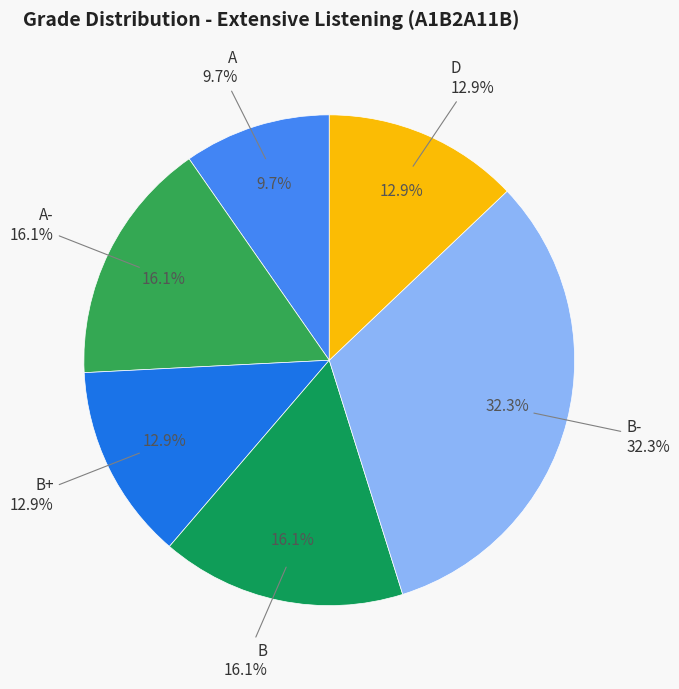

To the nearest percent, what percentage of the pie is B?

16%